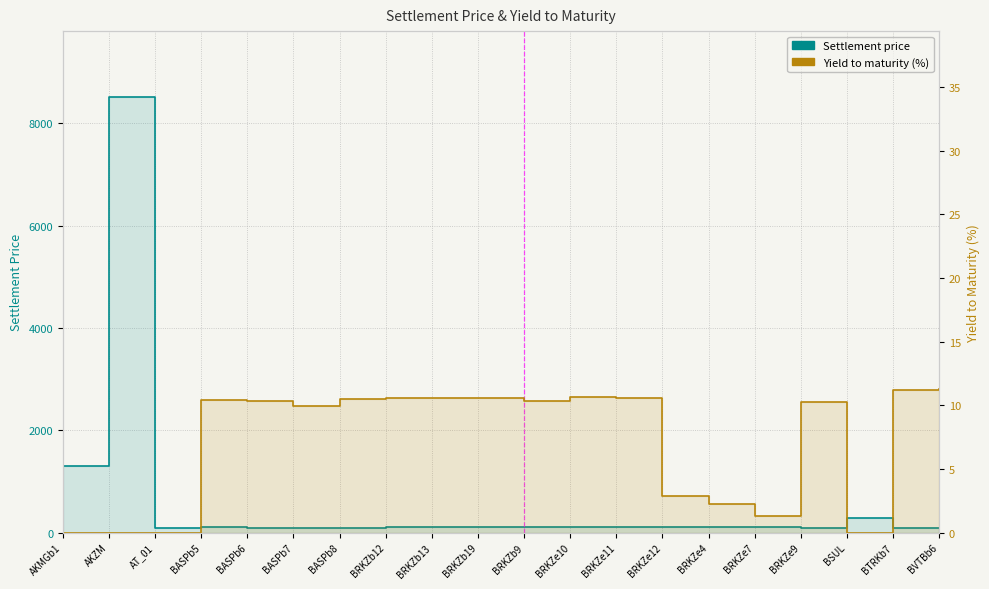

What is the difference between the maximum and minimum values in the Yield to maturity (%) series?

11.2